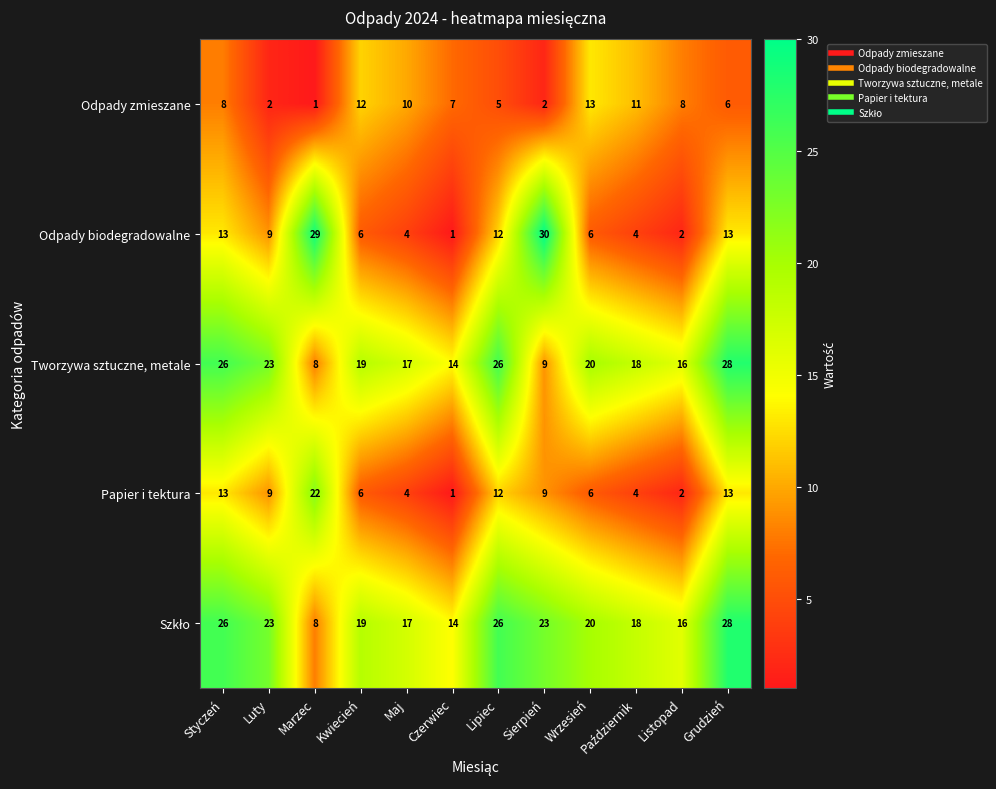

True or false: Odpady biodegradowalne has a value of 5 at Grudzień.

False